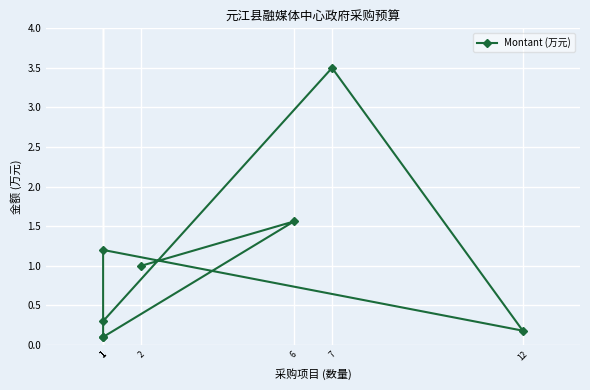

List the labels in order of value, largest first.

7, 6, 1, 2, 1, 12, 1, 1